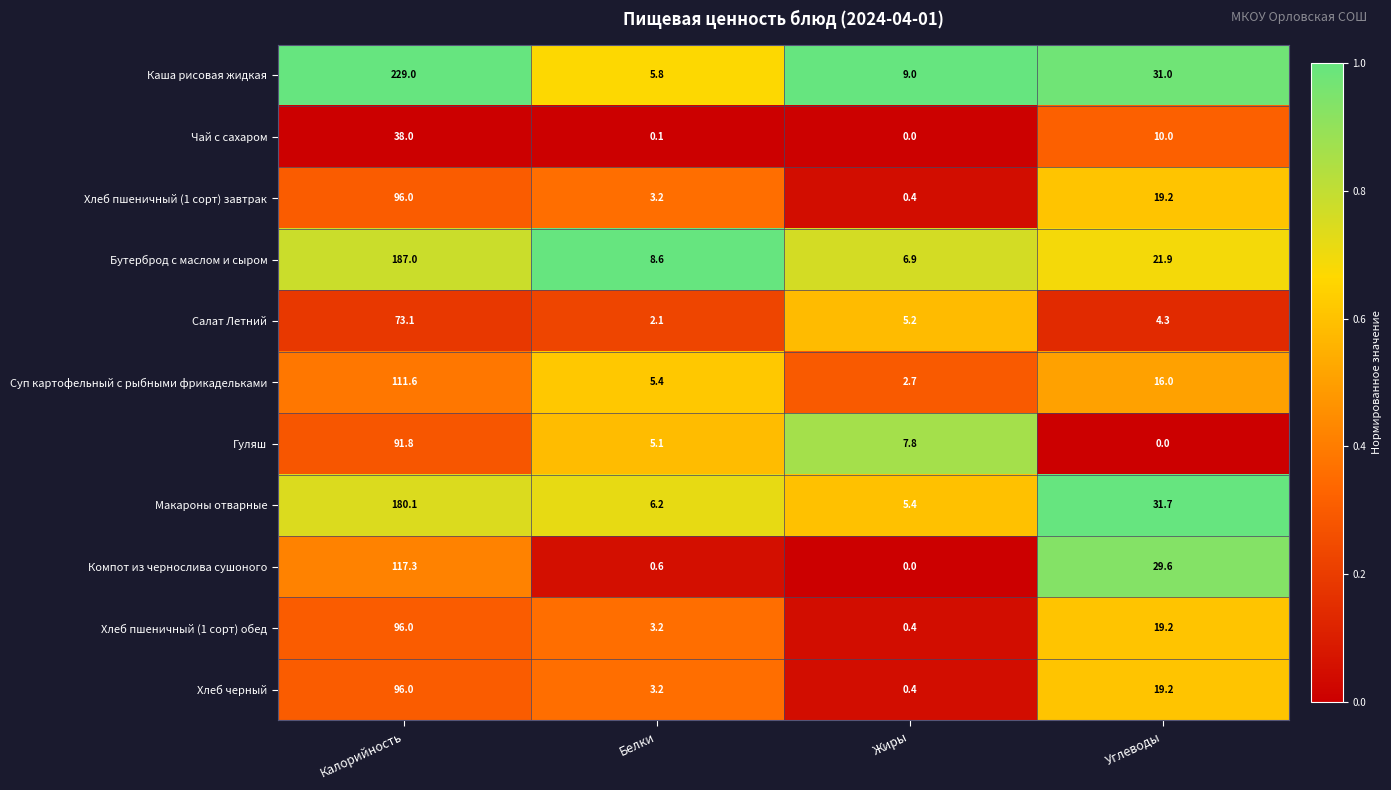

Which series has the largest total across all categories?

Каша рисовая жидкая